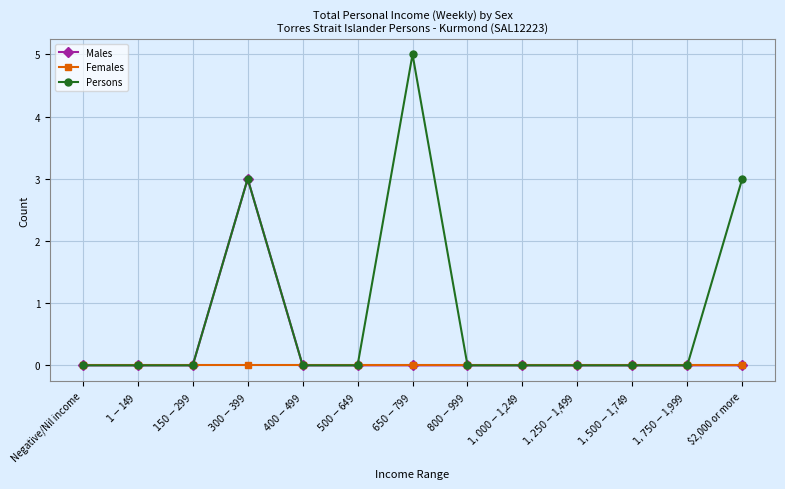

At how many categories does at least one series exceed 1?

3